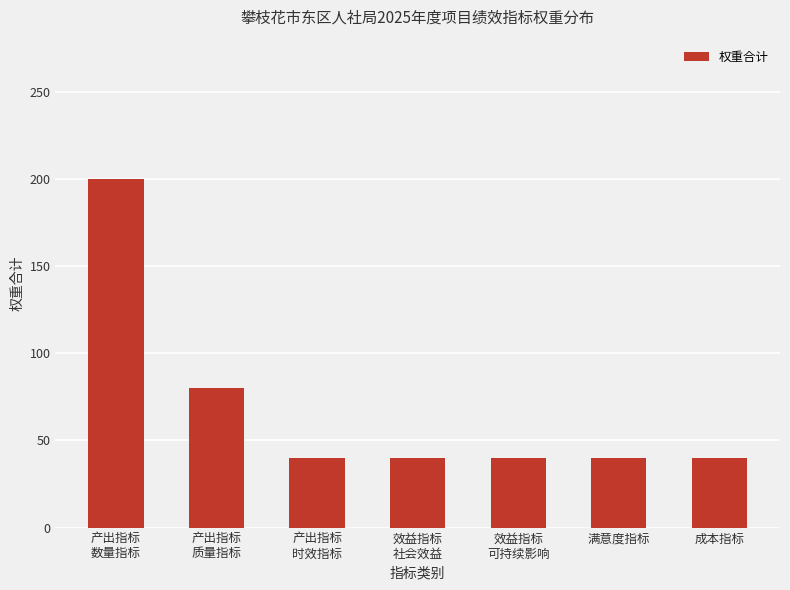

How many categories are shown in the chart?

7